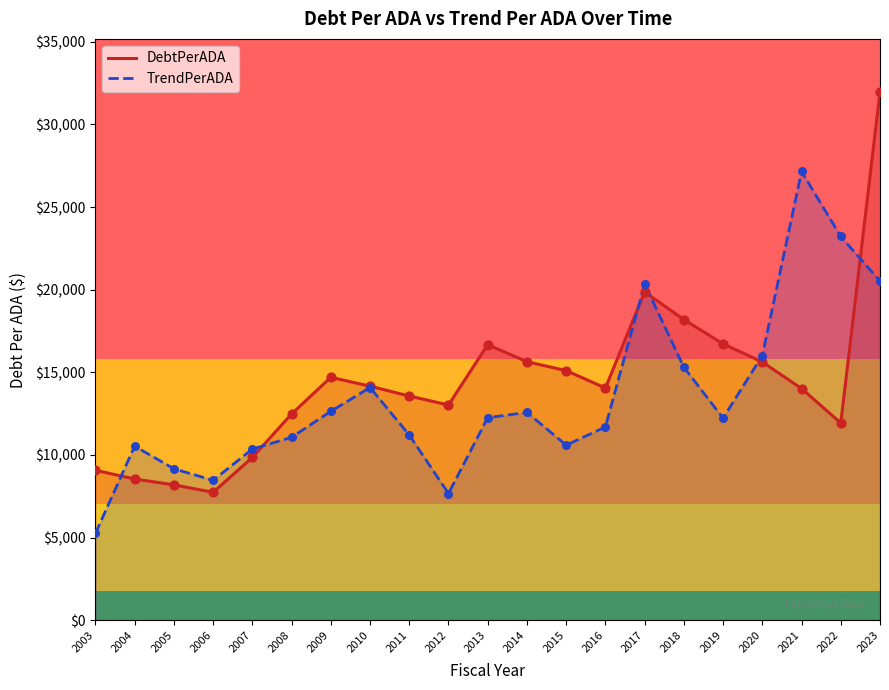

At which category is the sum across all series the highest?

2023